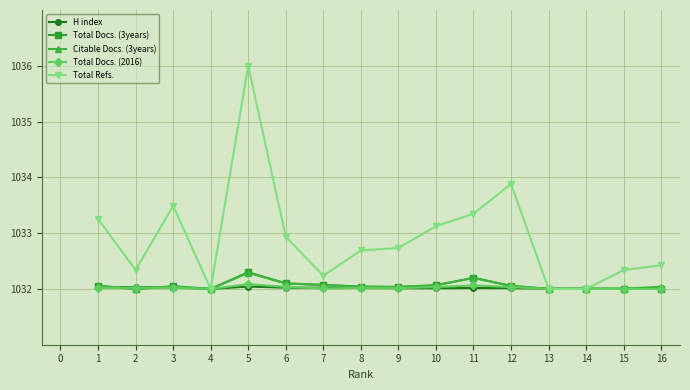

What are all the series names shown in the legend?

H index, Total Docs. (3years), Citable Docs. (3years), Total Docs. (2016), Total Refs.